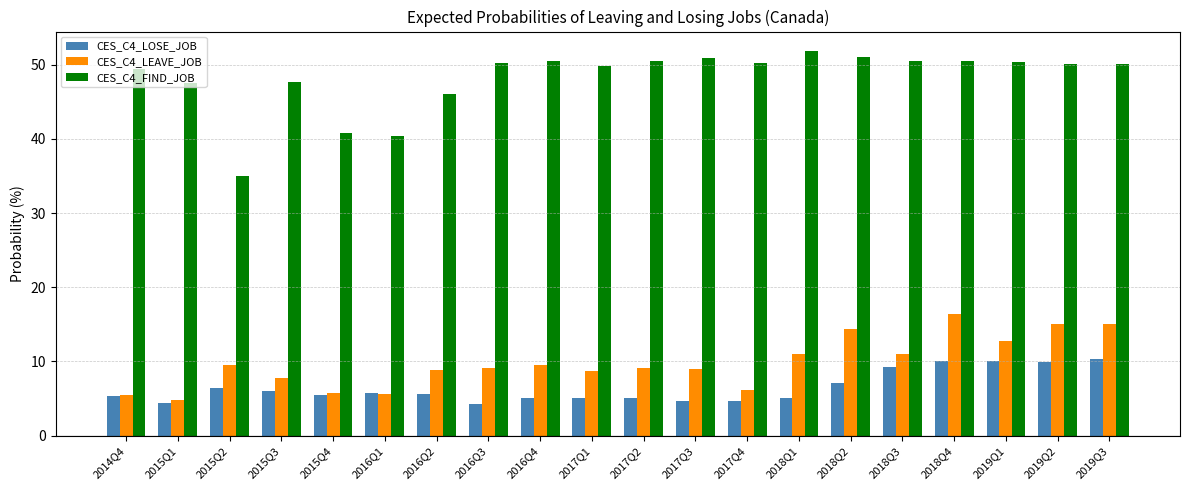

Which series has the widest spread of values?

CES_C4_FIND_JOB